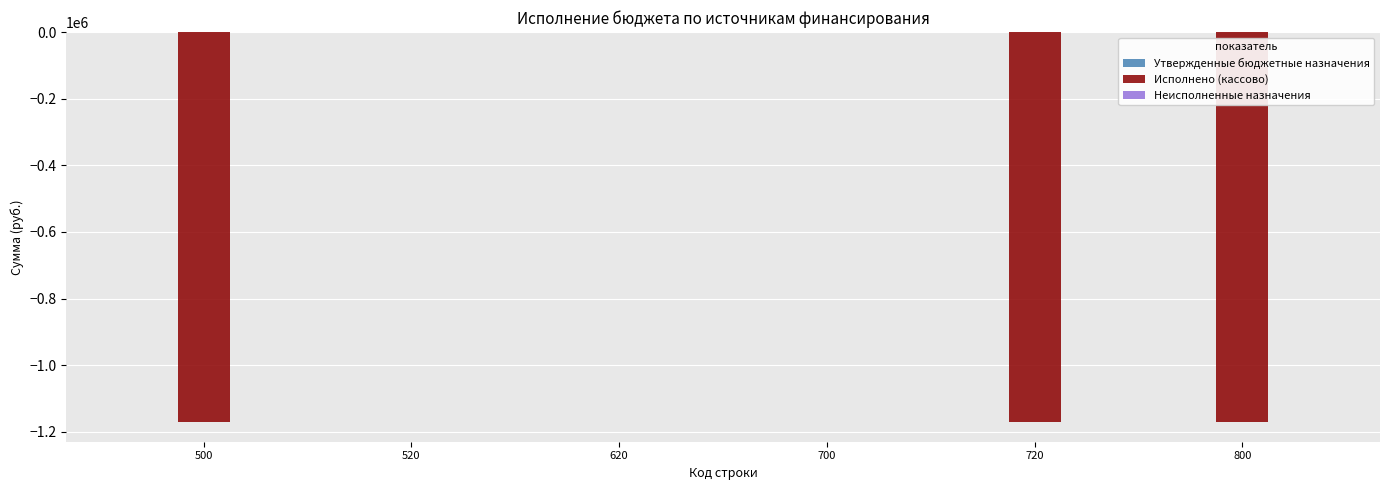

What is the change in value from 520 to 800?

-1171202.4